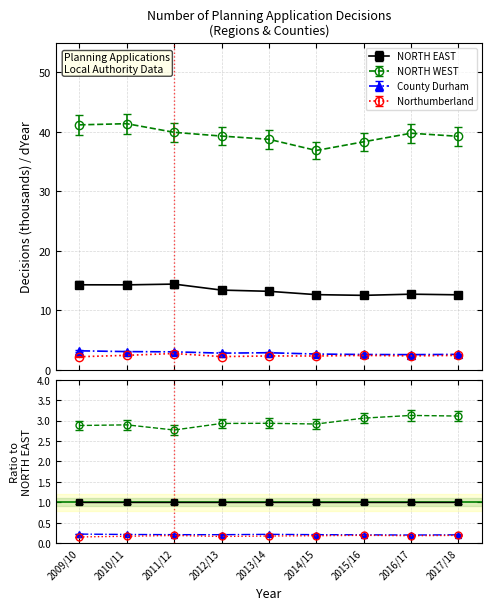

What is the highest value of the NORTH WEST series?

41.4